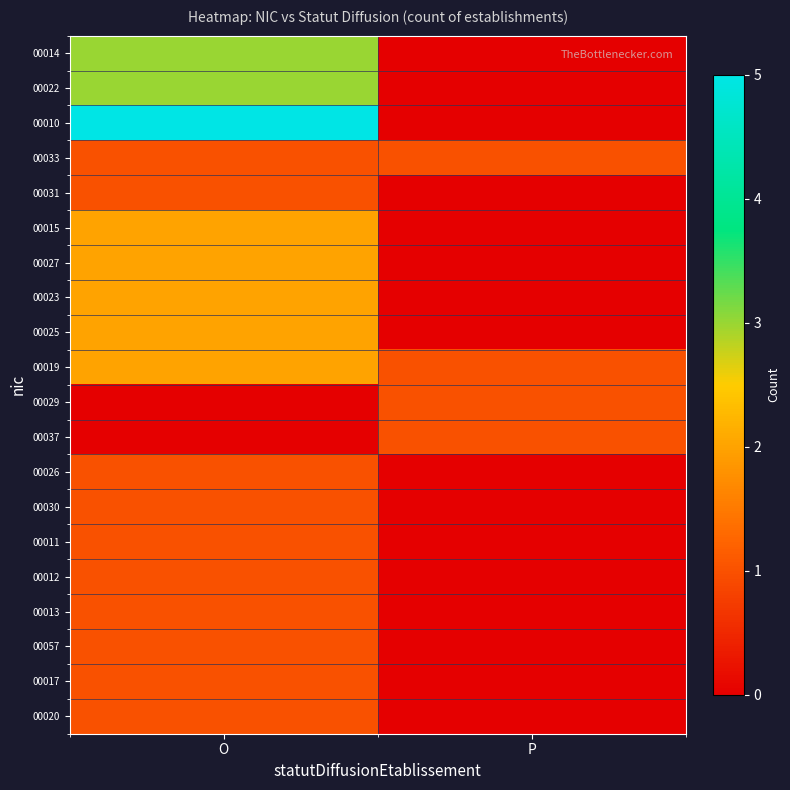

What is the total value across all series at O?

31